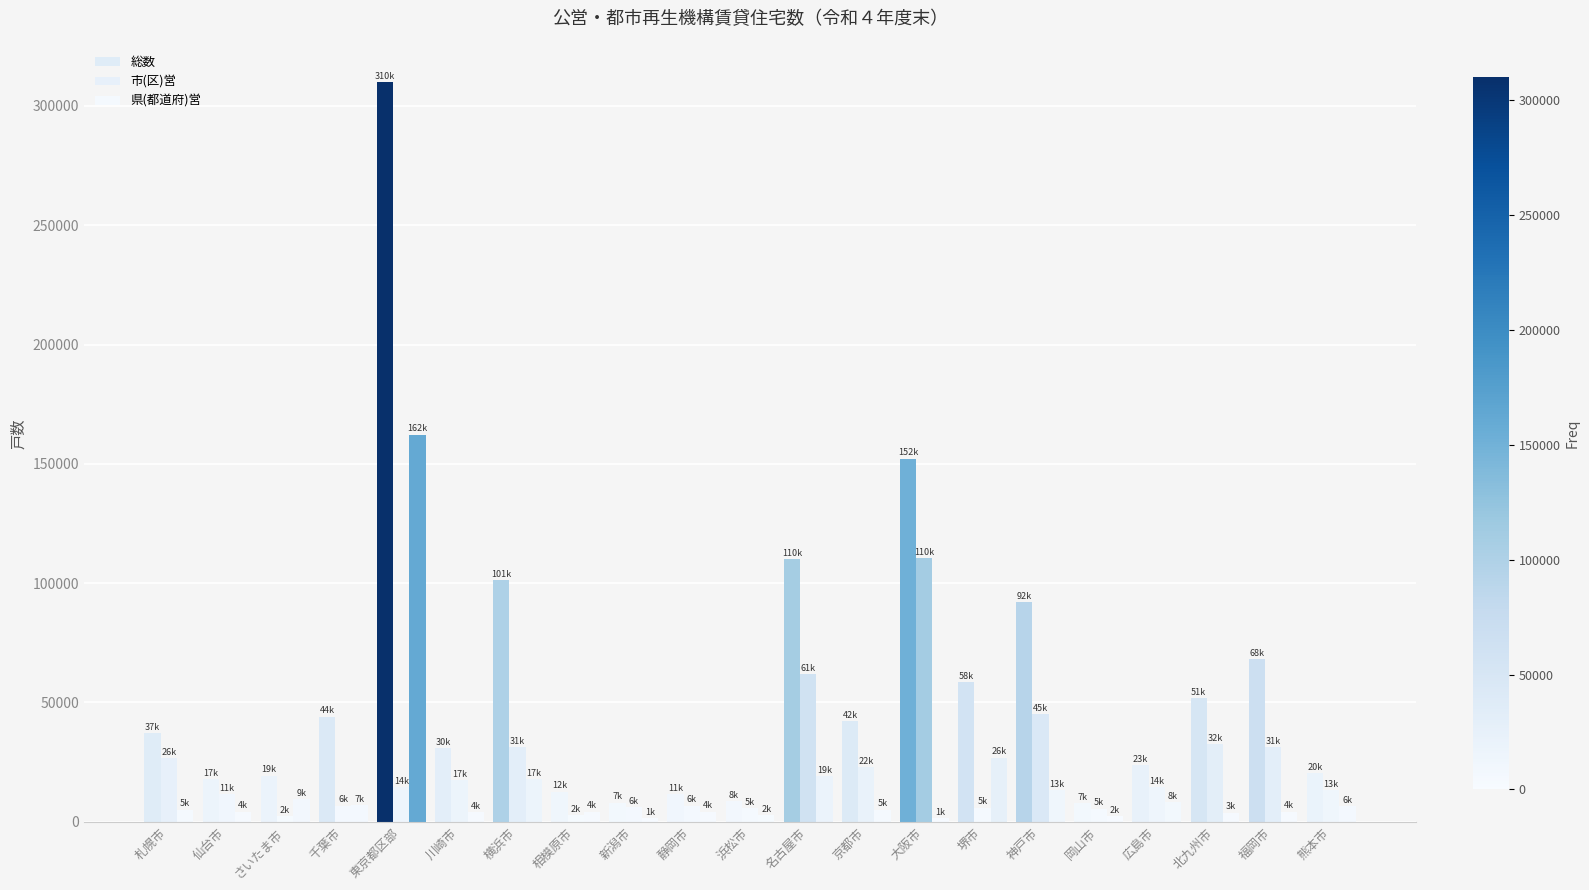

At which label does 市(区)営 reach its peak?

大阪市